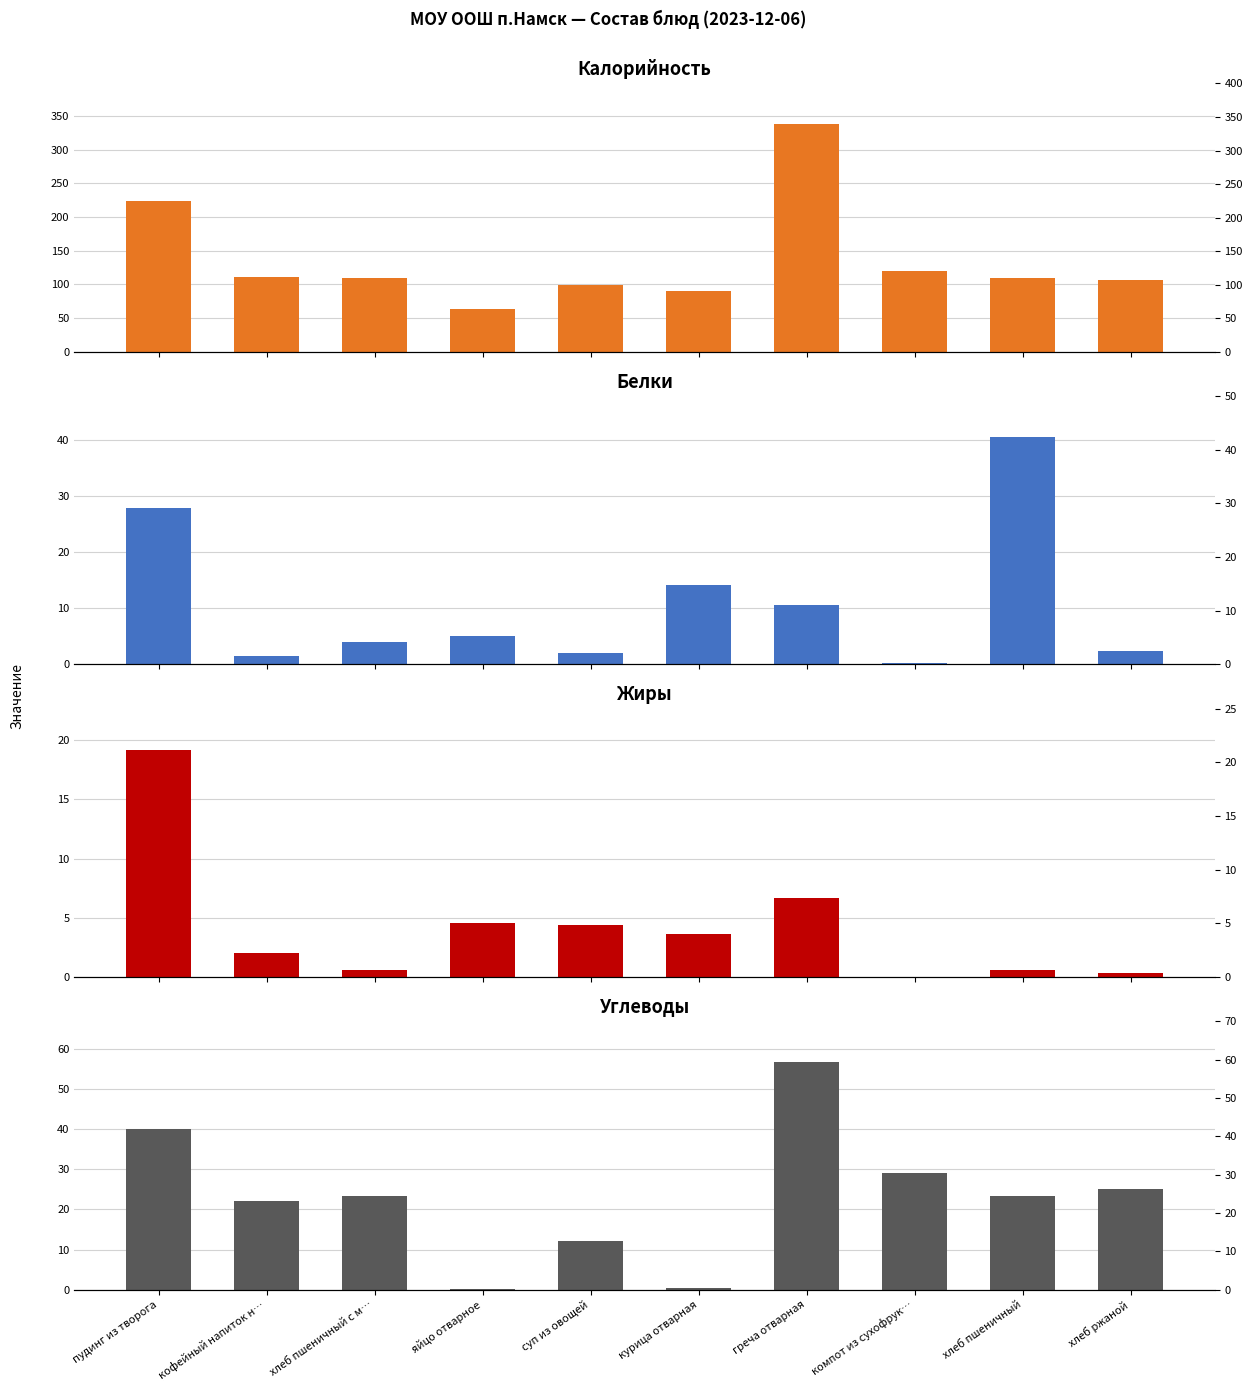

The value of Углеводы at суп из овощей is 12.2. True or false?

True